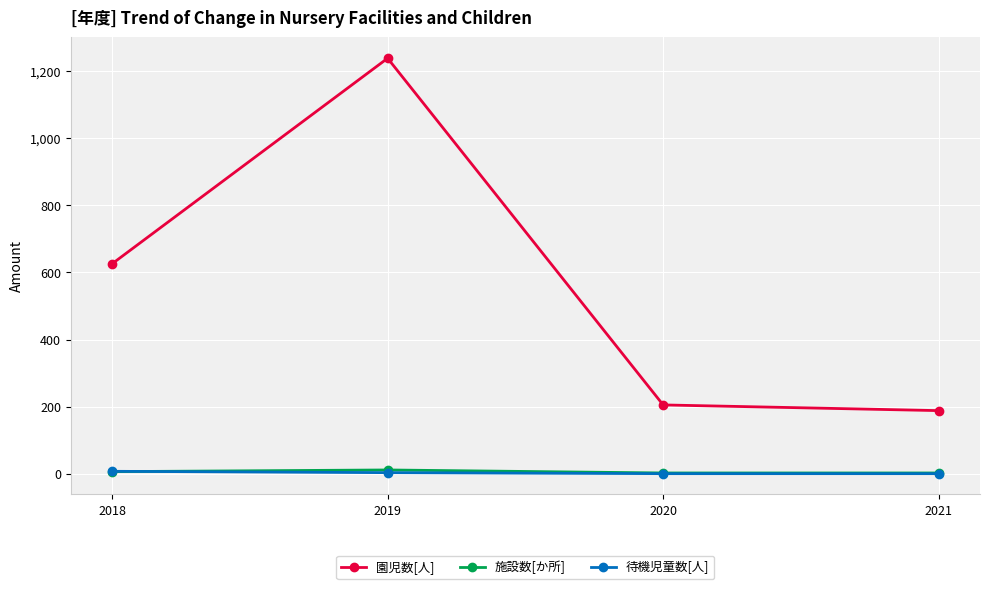

How many distinct data groups are displayed?

3